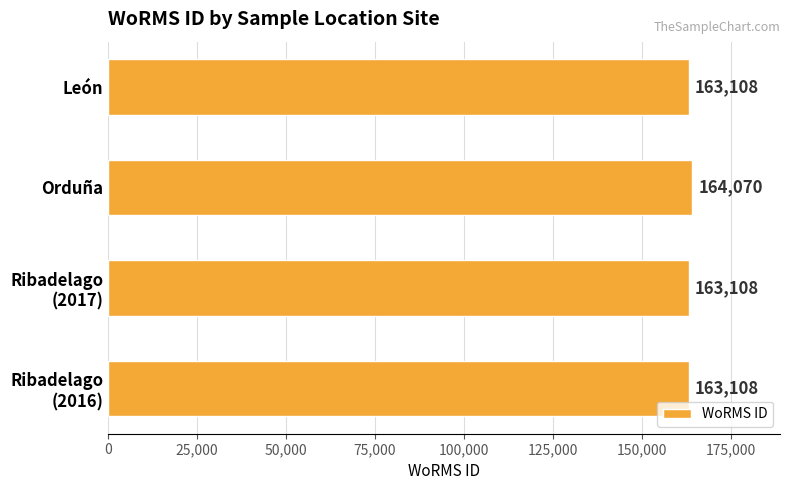

Is it true that the value at León is 49416?

False